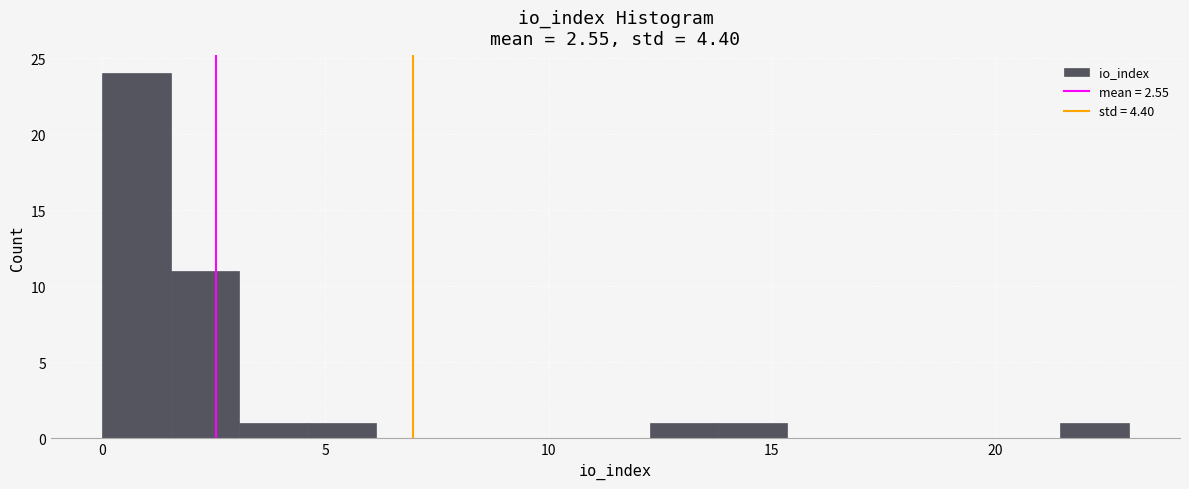

Read against the x-axis, roughly where is the centre of the tallest bar?

1.0